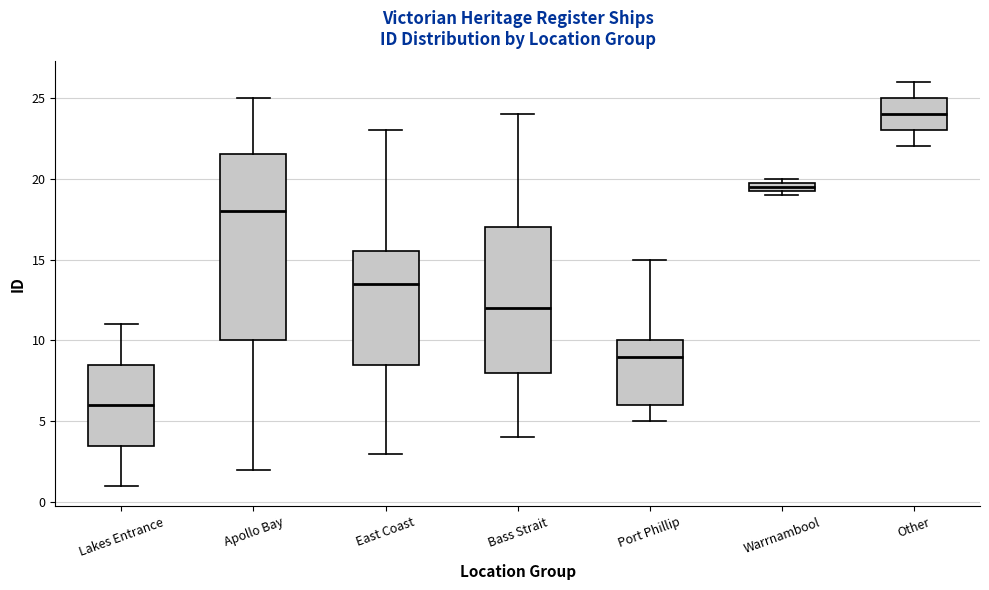

Where does the median line of the box for Other sit on the y-axis? The values are not printed on the chart, so give them approximately, as read against the axis.

24.0